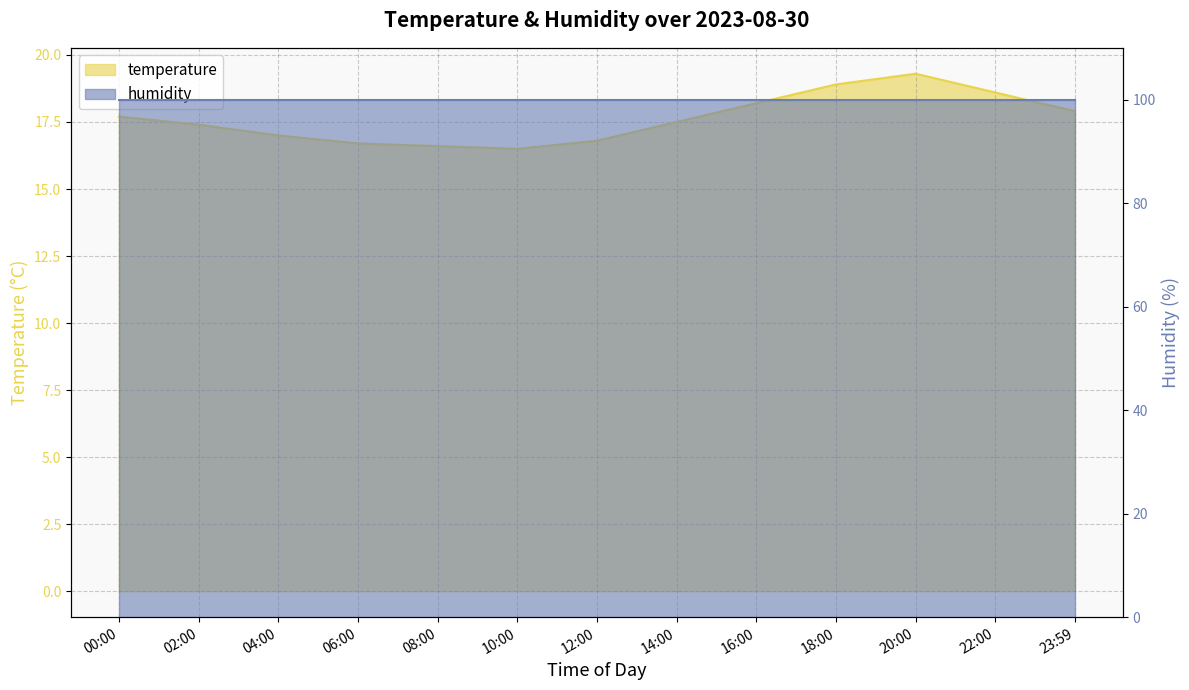

What is the change in value from 20:00 to 23:59?

-1.4